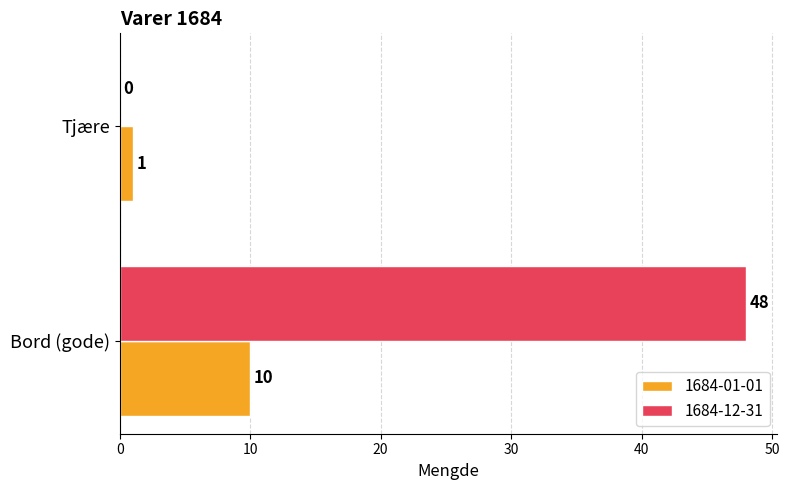

Which series has the largest total across all categories?

1684-12-31